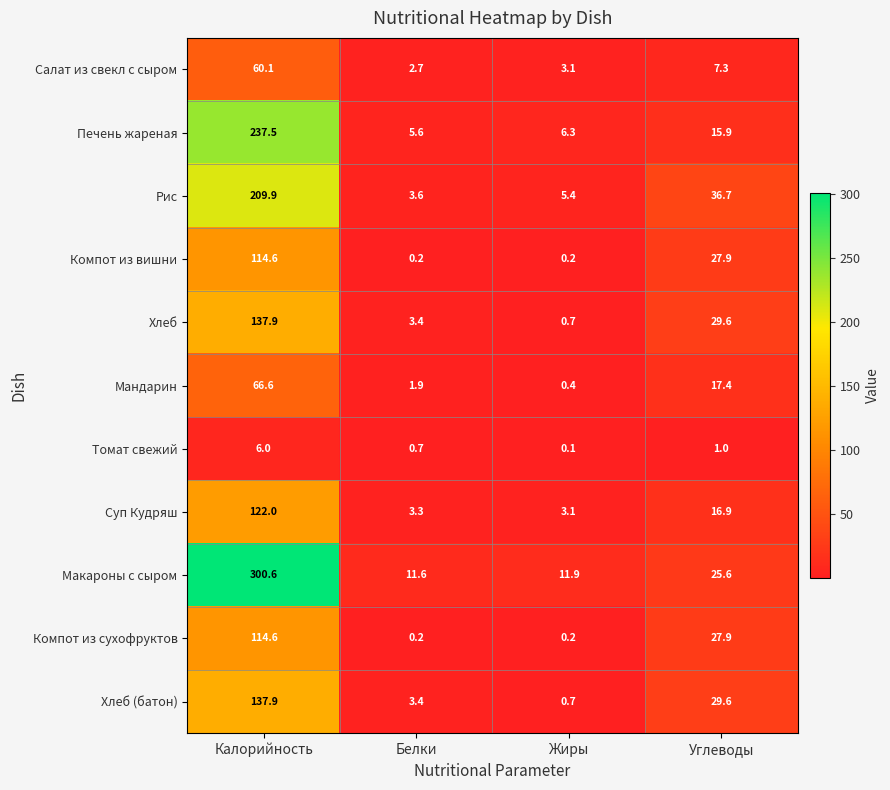

What is the total value across all series at Белки?

36.6